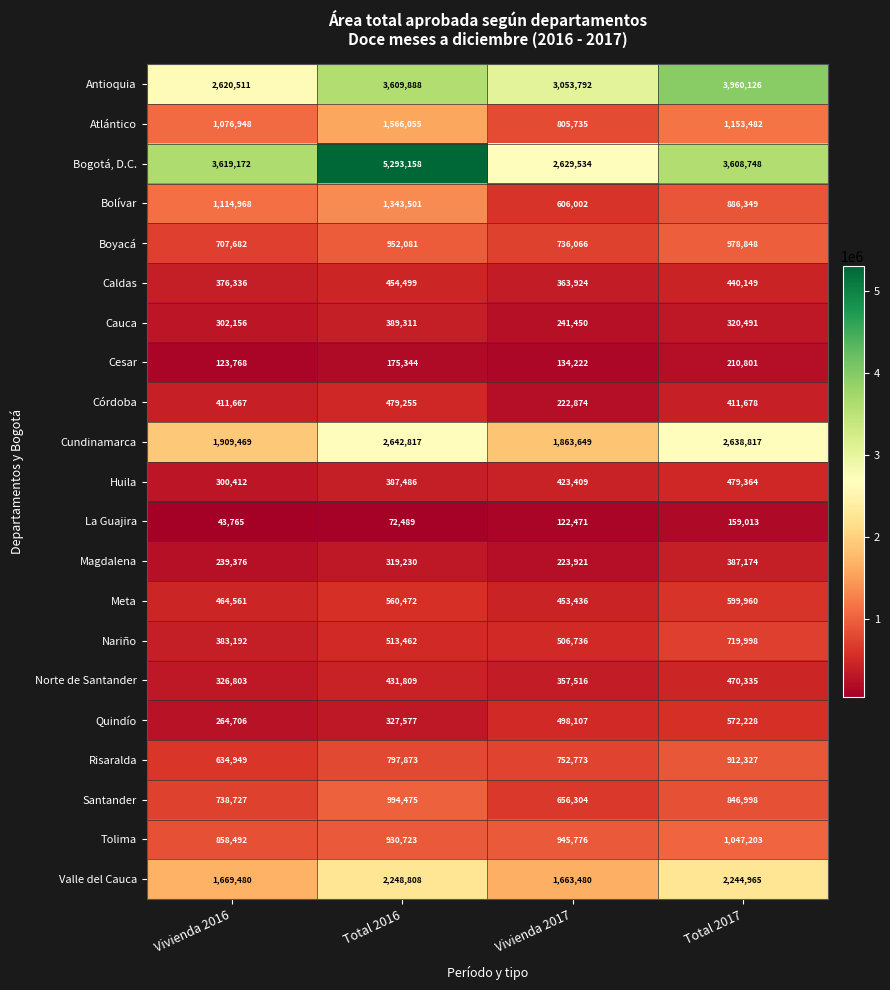

Read the Boyacá value at Vivienda 2016.

707682